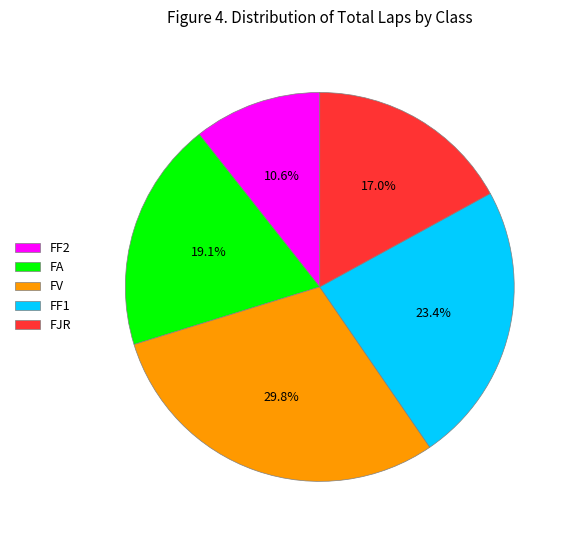

How many segments does this pie chart have?

5